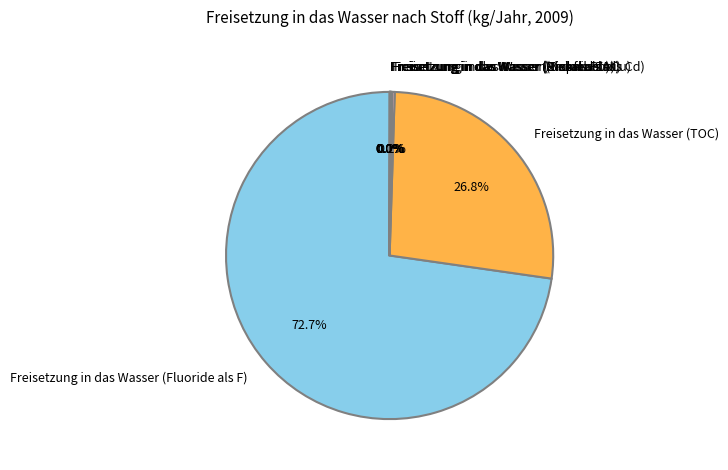

Which category has the biggest portion of the pie?

Freisetzung in das Wasser (Fluoride als F)